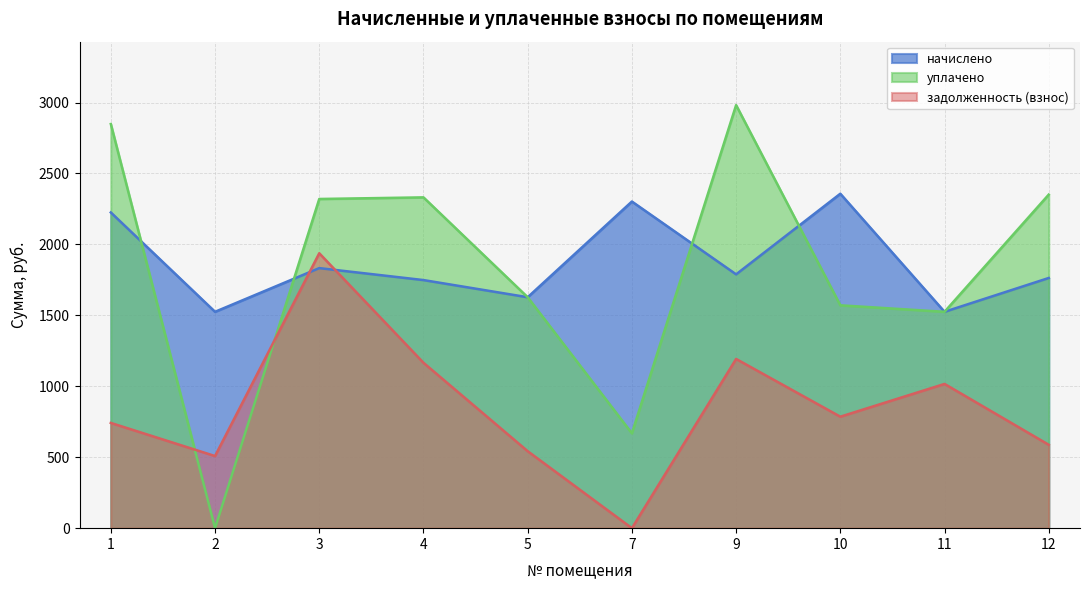

How many data points in уплачено are above 2320?

5